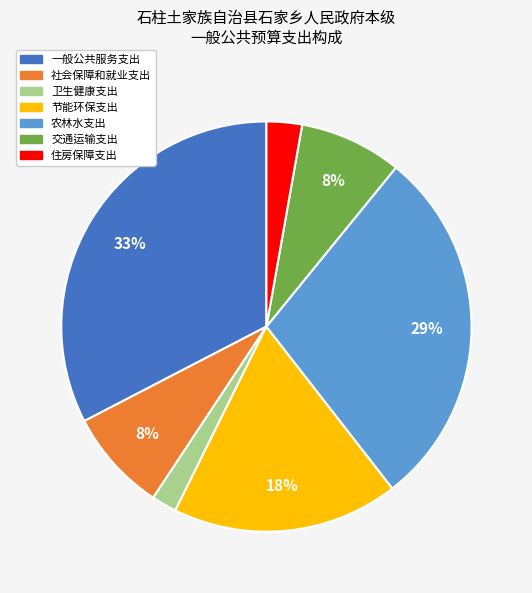

What is the ratio of the value at 住房保障支出 to the value at 节能环保支出?

0.2